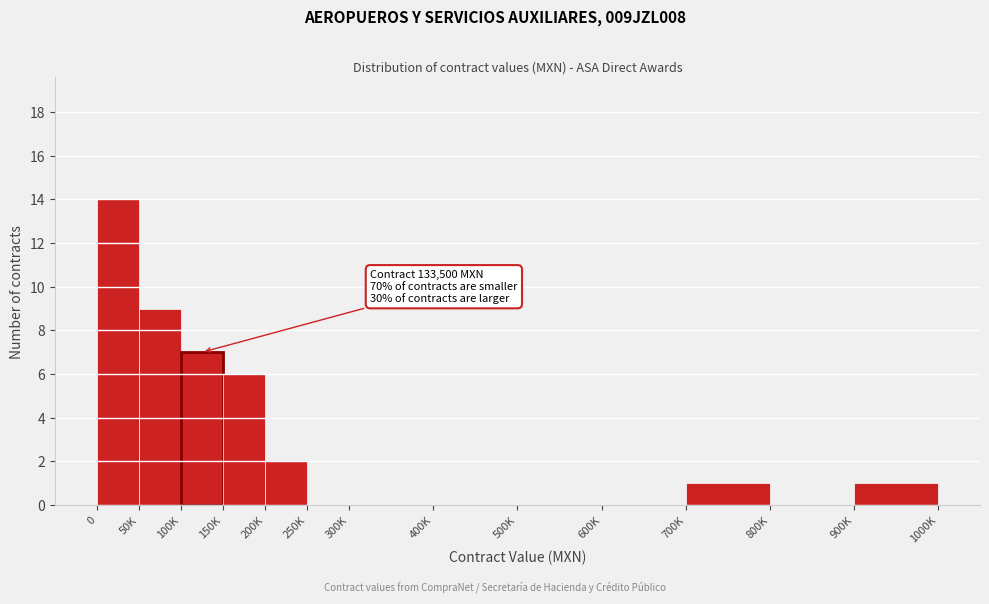

Reading right to left, transcribe all the data shown in this chart.

900K=1	800K=0	700K=1	600K=0	500K=0	400K=0	300K=0	250K=0	200K=2	150K=6	100K=7	50K=9	0=14